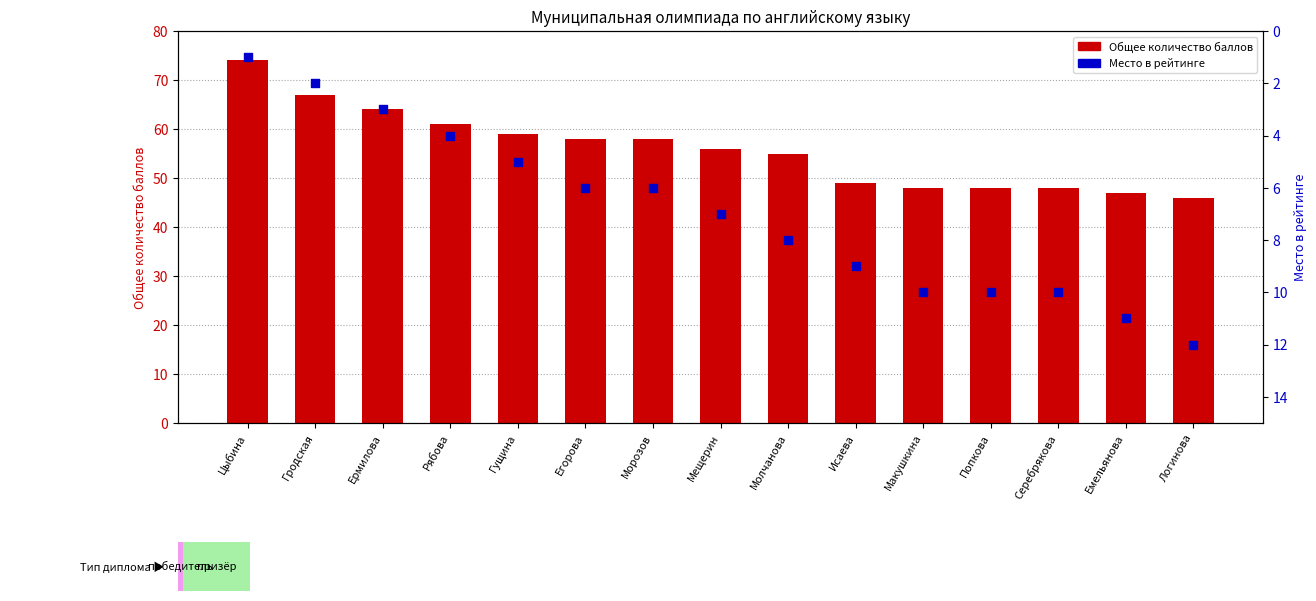

What is the total value across all series at Макушкина?

58